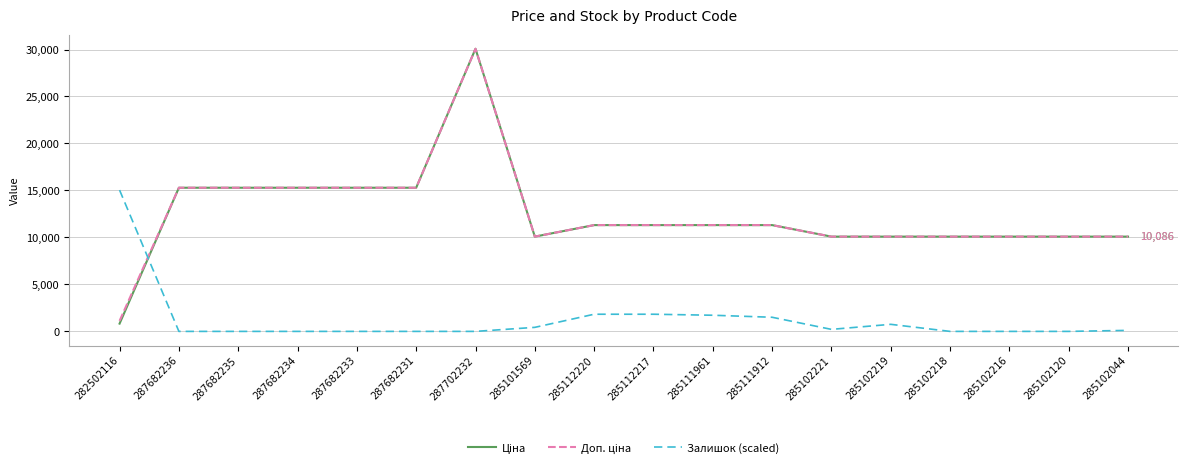

The value of Залишок (scaled) at 287682235 is 0.0. True or false?

True